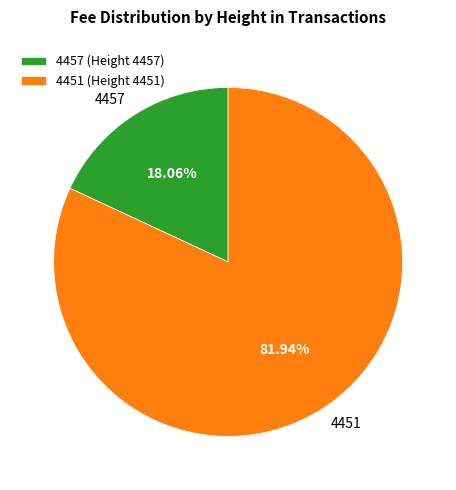

What percentage do 4457 and 4451 together represent?

100.0%